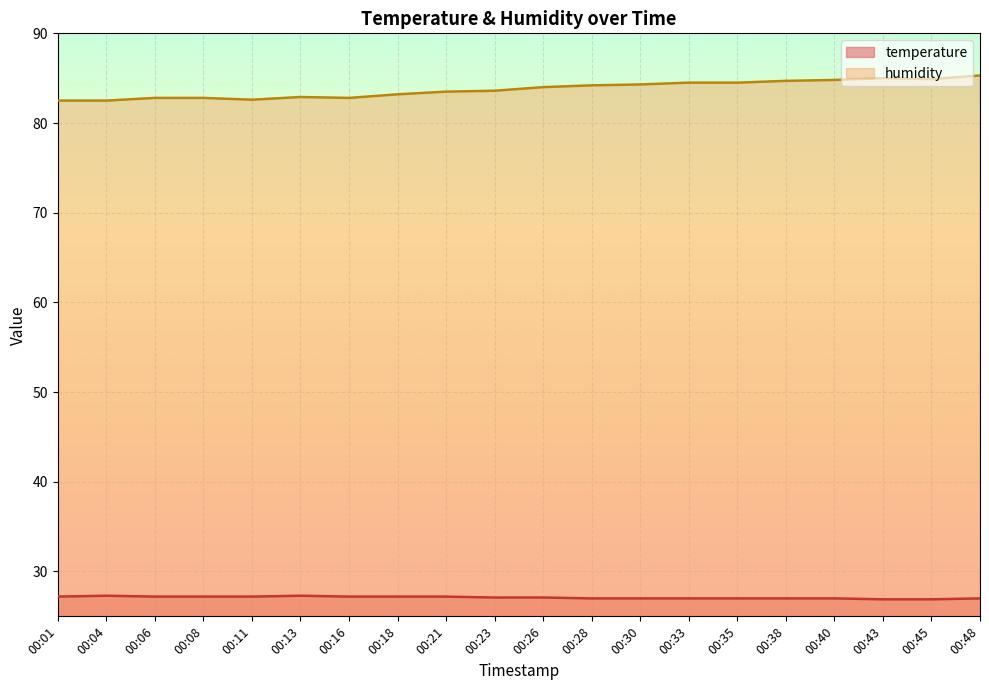

Reading right to left, extract all data points from this chart.

temperature: 27.0	26.9	26.9	27.0	27.0	27.0	27.0	27.0	27.0	27.1	27.1	27.2	27.2	27.2	27.3	27.2	27.2	27.2	27.3	27.2
humidity: 85.3	84.9	85.0	84.8	84.7	84.5	84.5	84.3	84.2	84.0	83.6	83.5	83.2	82.8	82.9	82.6	82.8	82.8	82.5	82.5